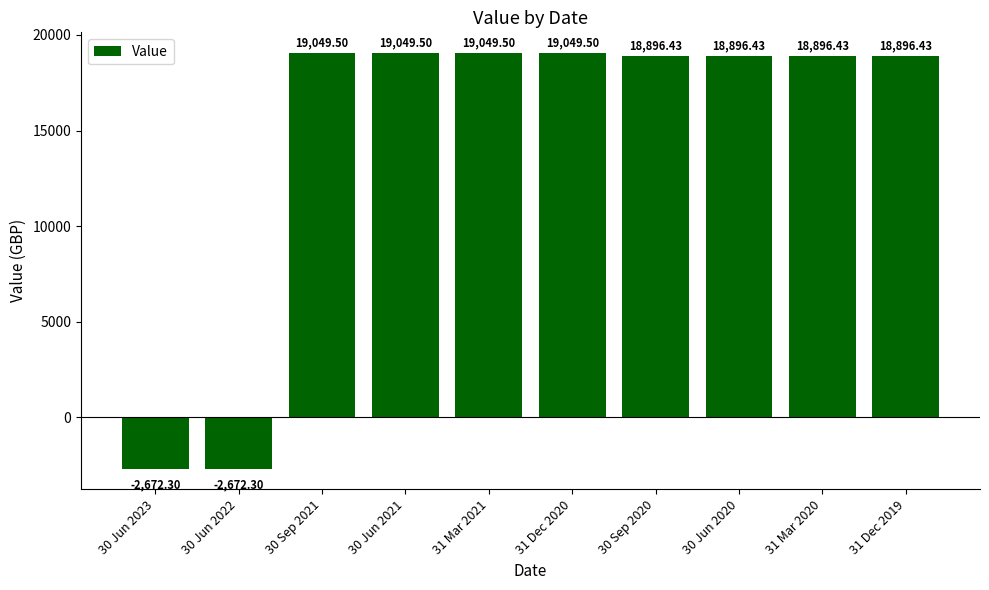

Is it true that the value at 31 Dec 2019 is 28996.7?

False